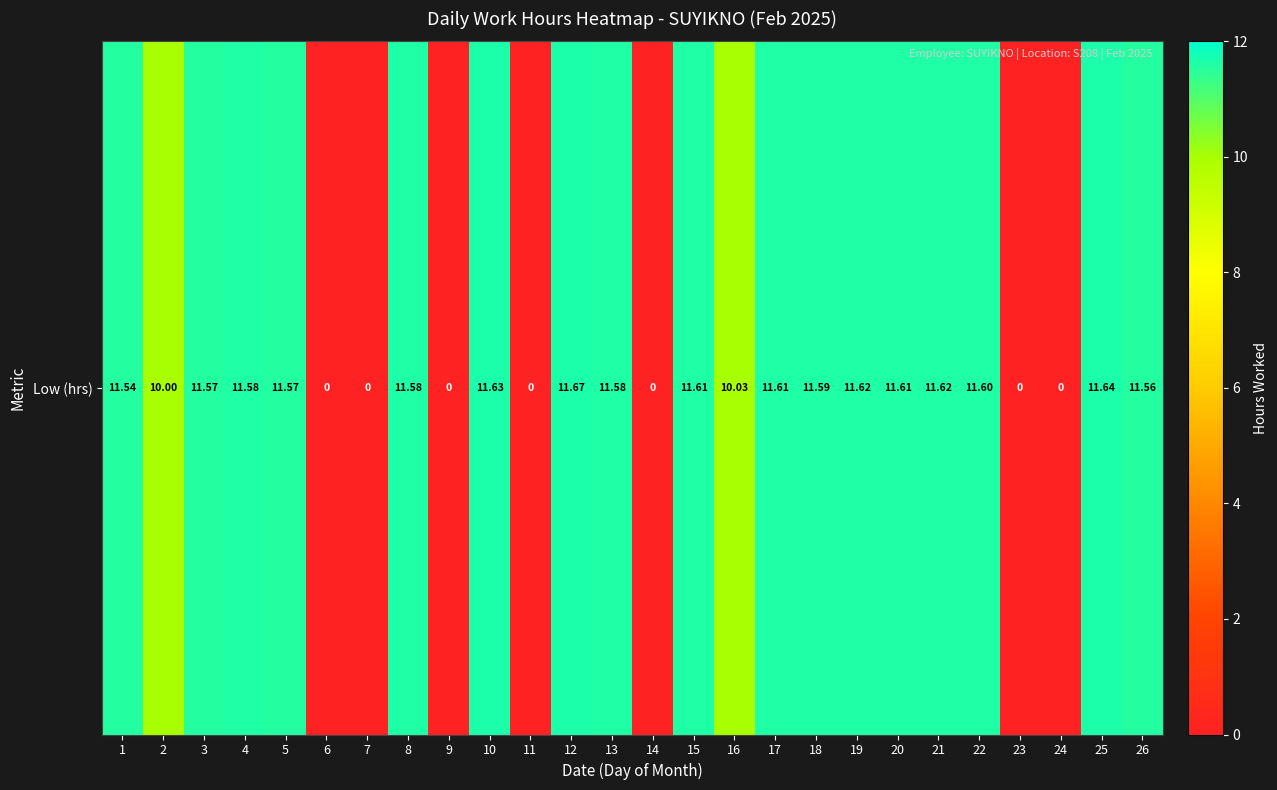

Approximately how many times larger is the value at 15 compared to 5?

1.0